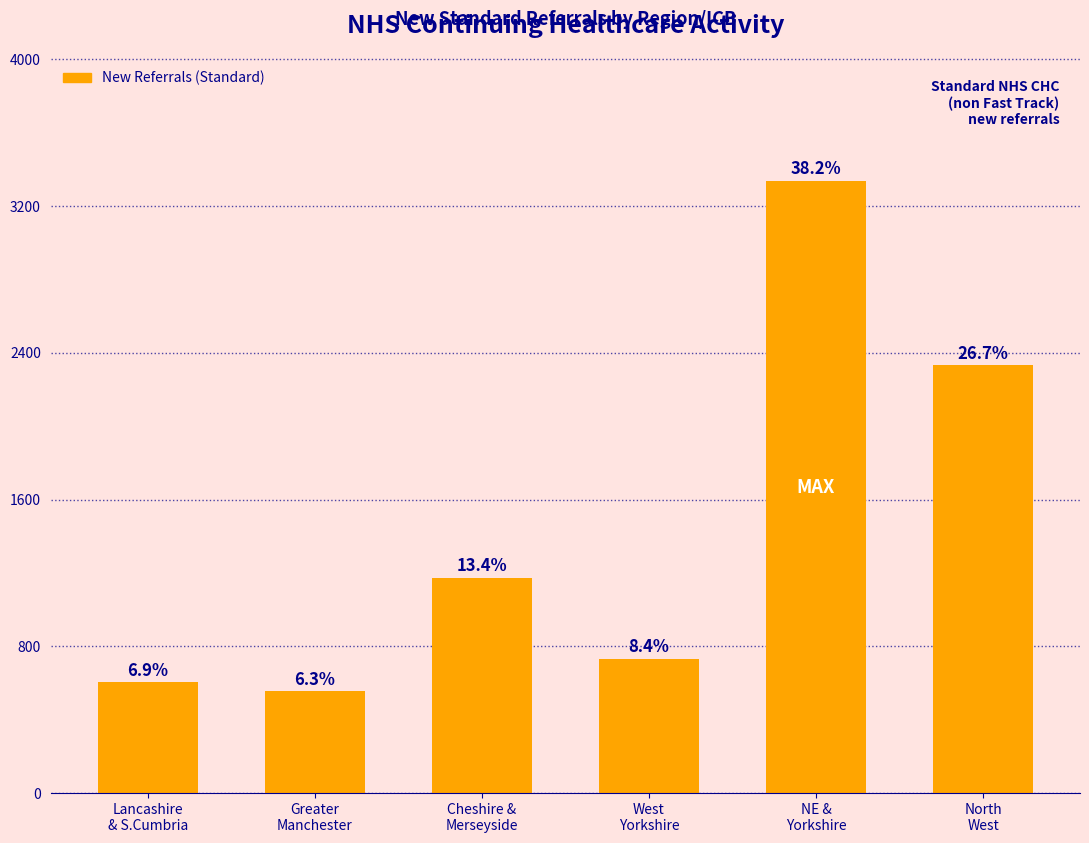

Rank the categories by value from lowest to highest.

Greater
Manchester, Lancashire
& S.Cumbria, West
Yorkshire, Cheshire &
Merseyside, North
West, NE &
Yorkshire